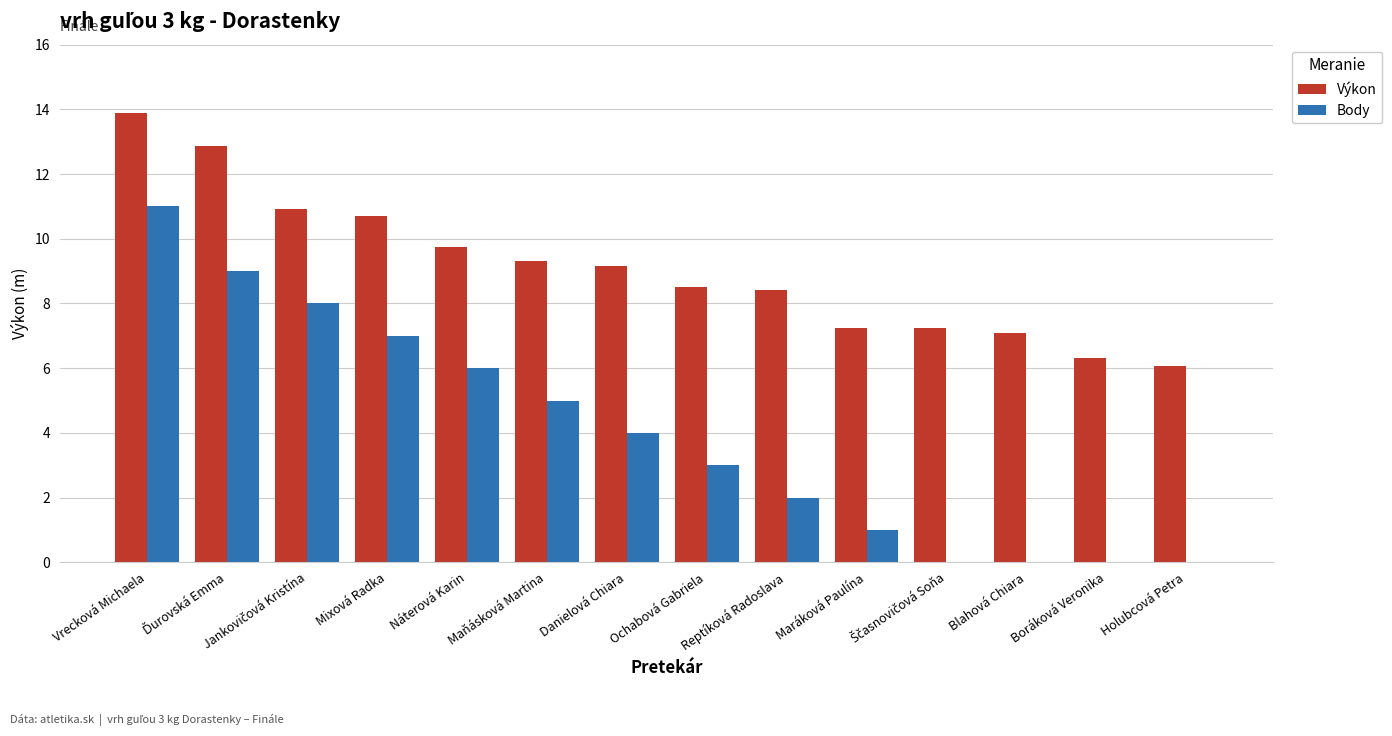

What is the maximum value shown in the chart?

13.9